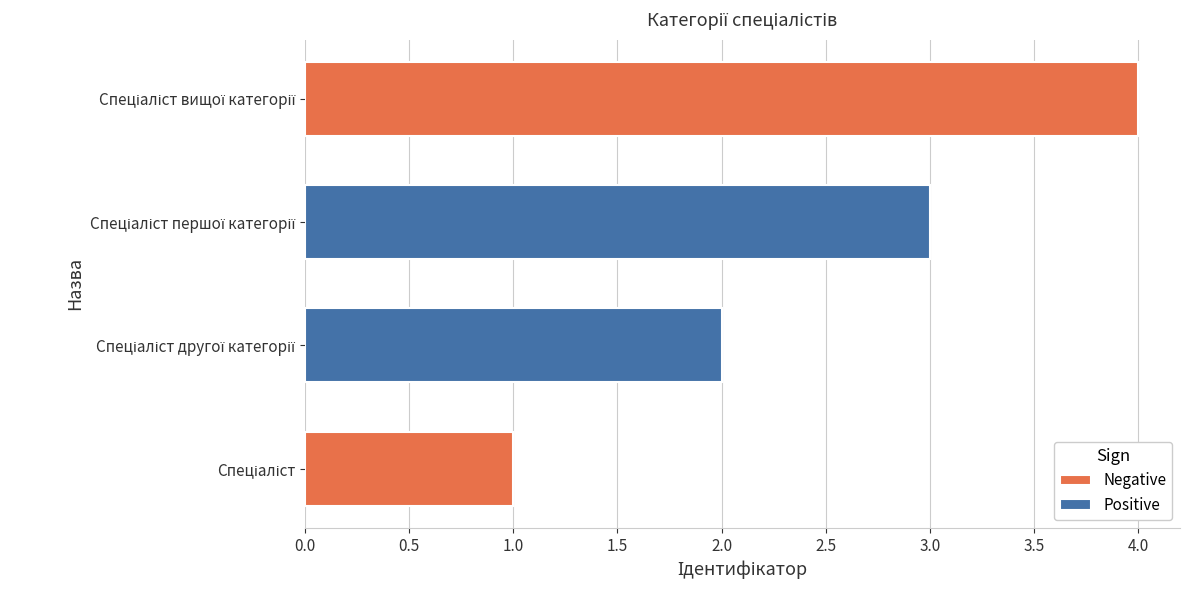

Count the number of categories in the chart.

4